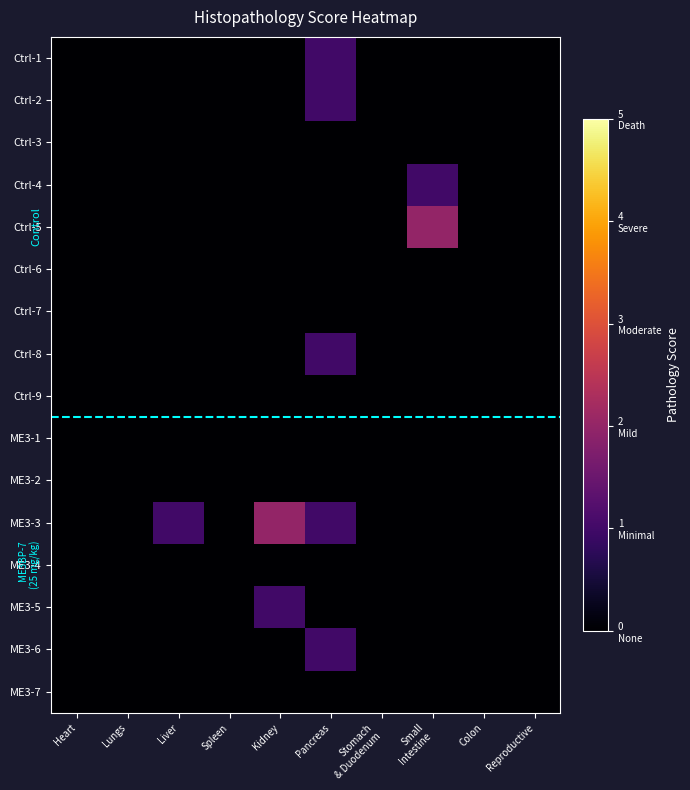

Reading left to right, what are all the values shown in this chart?

Ctrl-1: Heart=0	Lungs=0	Liver=0	Spleen=0	Kidney=0	Pancreas=1	Stomach
& Duodenum=0	Small
Intestine=0	Colon=0	Reproductive=0
Ctrl-2: Heart=0	Lungs=0	Liver=0	Spleen=0	Kidney=0	Pancreas=1	Stomach
& Duodenum=0	Small
Intestine=0	Colon=0	Reproductive=0
Ctrl-3: Heart=0	Lungs=0	Liver=0	Spleen=0	Kidney=0	Pancreas=0	Stomach
& Duodenum=0	Small
Intestine=0	Colon=0	Reproductive=0
Ctrl-4: Heart=0	Lungs=0	Liver=0	Spleen=0	Kidney=0	Pancreas=0	Stomach
& Duodenum=0	Small
Intestine=1	Colon=0	Reproductive=0
Ctrl-5: Heart=0	Lungs=0	Liver=0	Spleen=0	Kidney=0	Pancreas=0	Stomach
& Duodenum=0	Small
Intestine=2	Colon=0	Reproductive=0
Ctrl-6: Heart=0	Lungs=0	Liver=0	Spleen=0	Kidney=0	Pancreas=0	Stomach
& Duodenum=0	Small
Intestine=0	Colon=0	Reproductive=0
Ctrl-7: Heart=0	Lungs=0	Liver=0	Spleen=0	Kidney=0	Pancreas=0	Stomach
& Duodenum=0	Small
Intestine=0	Colon=0	Reproductive=0
Ctrl-8: Heart=0	Lungs=0	Liver=0	Spleen=0	Kidney=0	Pancreas=1	Stomach
& Duodenum=0	Small
Intestine=0	Colon=0	Reproductive=0
Ctrl-9: Heart=0	Lungs=0	Liver=0	Spleen=0	Kidney=0	Pancreas=0	Stomach
& Duodenum=0	Small
Intestine=0	Colon=0	Reproductive=0
ME3-1: Heart=0	Lungs=0	Liver=0	Spleen=0	Kidney=0	Pancreas=0	Stomach
& Duodenum=0	Small
Intestine=0	Colon=0	Reproductive=0
ME3-2: Heart=0	Lungs=0	Liver=0	Spleen=0	Kidney=0	Pancreas=0	Stomach
& Duodenum=0	Small
Intestine=0	Colon=0	Reproductive=0
ME3-3: Heart=0	Lungs=0	Liver=1	Spleen=0	Kidney=2	Pancreas=1	Stomach
& Duodenum=0	Small
Intestine=0	Colon=0	Reproductive=0
ME3-4: Heart=0	Lungs=0	Liver=0	Spleen=0	Kidney=0	Pancreas=0	Stomach
& Duodenum=0	Small
Intestine=0	Colon=0	Reproductive=0
ME3-5: Heart=0	Lungs=0	Liver=0	Spleen=0	Kidney=1	Pancreas=0	Stomach
& Duodenum=0	Small
Intestine=0	Colon=0	Reproductive=0
ME3-6: Heart=0	Lungs=0	Liver=0	Spleen=0	Kidney=0	Pancreas=1	Stomach
& Duodenum=0	Small
Intestine=0	Colon=0	Reproductive=0
ME3-7: Heart=0	Lungs=0	Liver=0	Spleen=0	Kidney=0	Pancreas=0	Stomach
& Duodenum=0	Small
Intestine=0	Colon=0	Reproductive=0